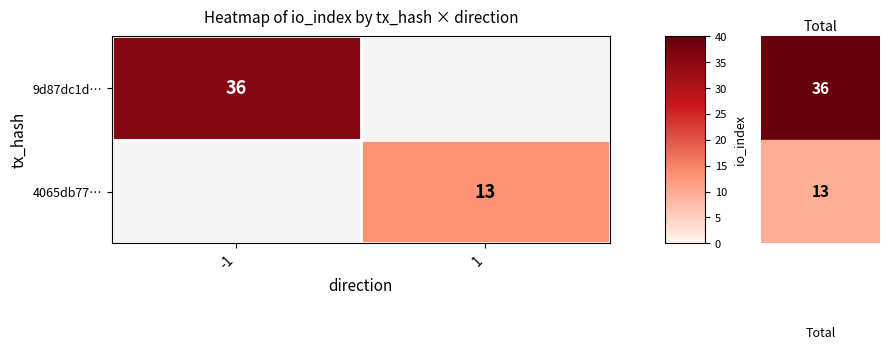

Count the number of categories in the chart.

2